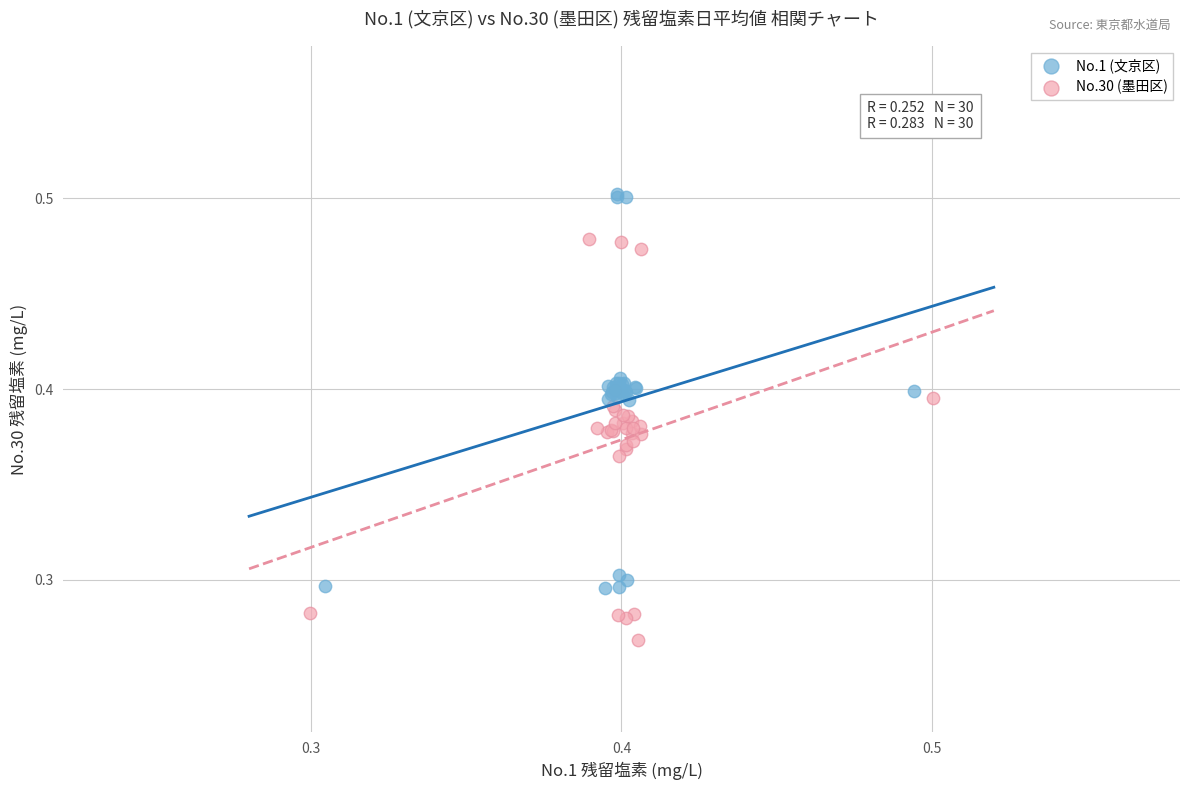

Which series contains the highest Y value?

No.1 (文京区)